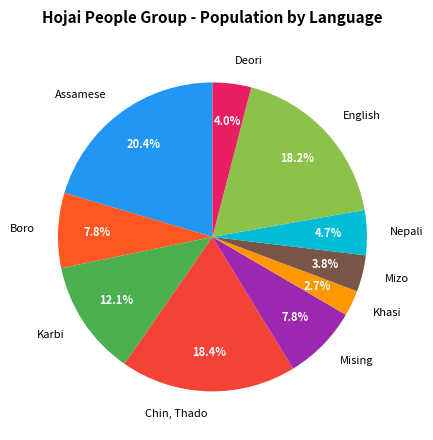

What percentage is NOT represented by Khasi?

97.3%